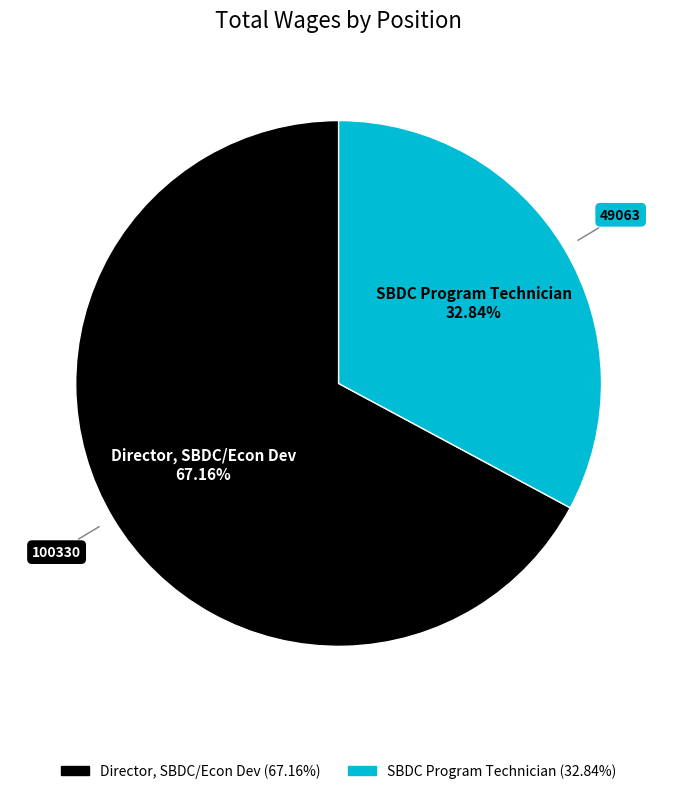

Which slice is the largest?

Director, SBDC/Econ Dev